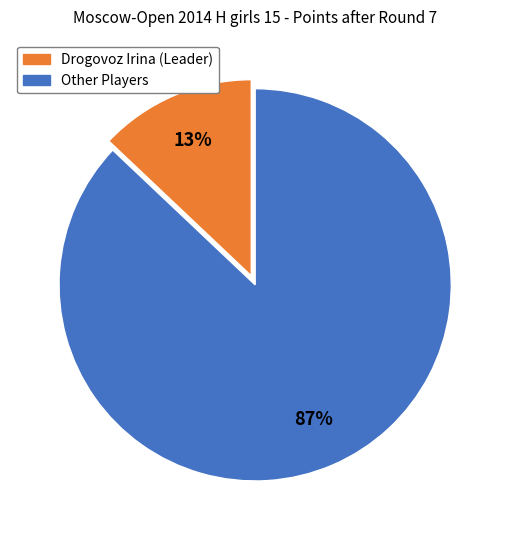

Is there a majority slice in this chart?

Yes